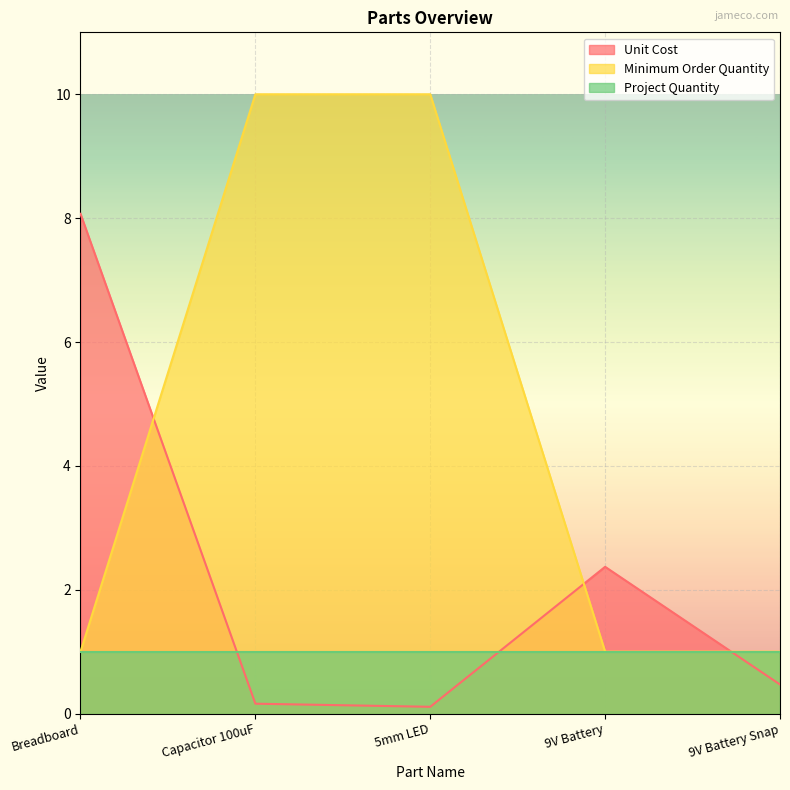

Which series ends up on top after the final intersection of Unit Cost and Minimum Order Quantity?

Minimum Order Quantity